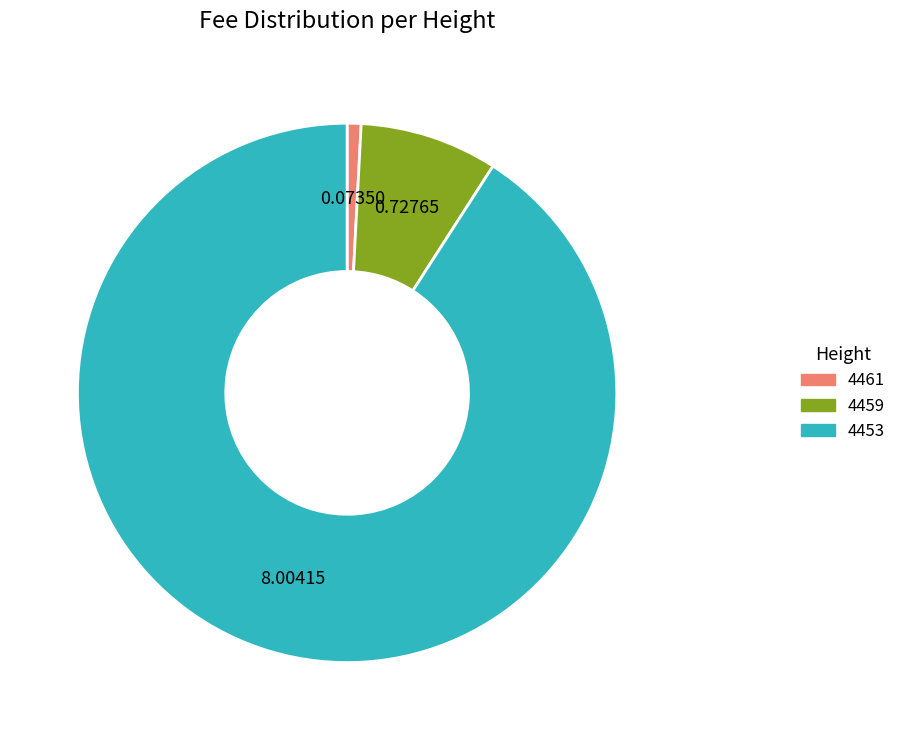

Is there any slice that represents more than half of the pie?

Yes